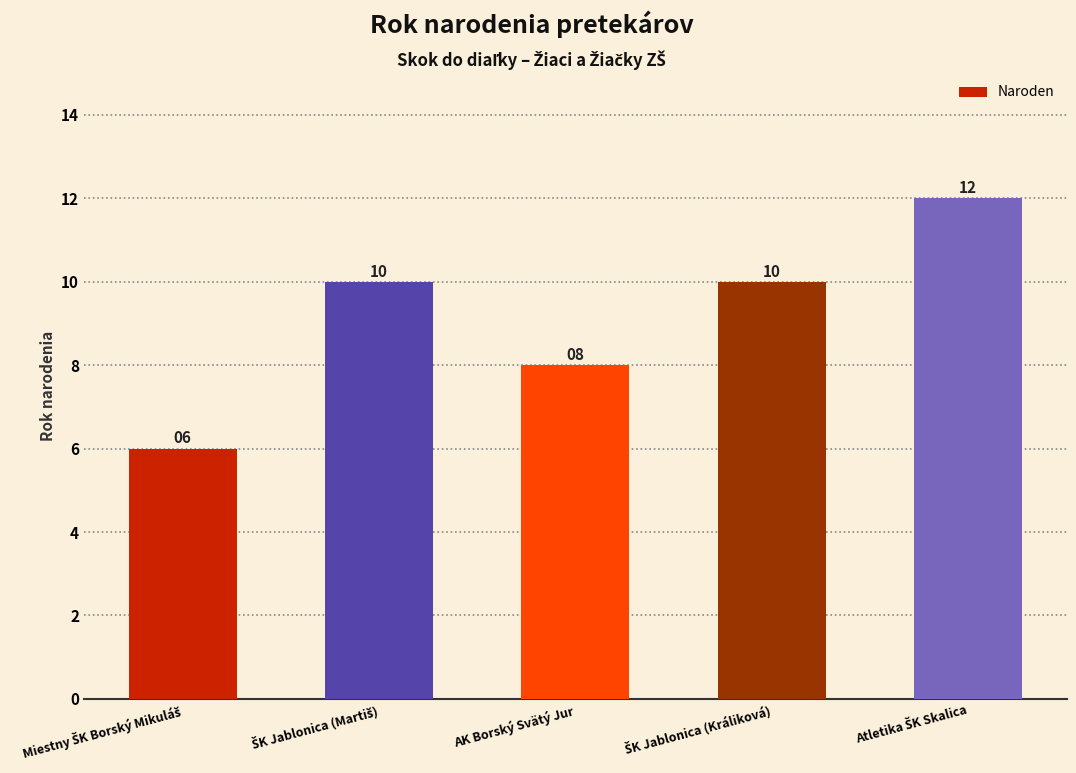

Count the values in the range 8 to 10.

3